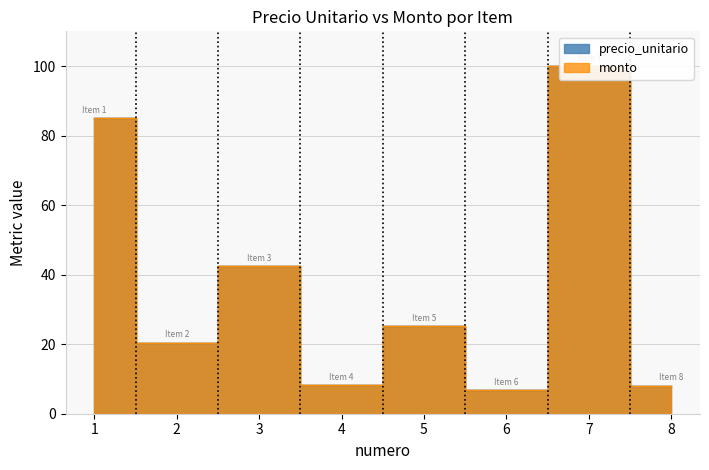

Reading left to right, list all the values displayed in this chart.

precio_unitario: 85.0	20.4	42.4	8.1	25.1	6.7	100.0	8.0
monto: 85.0	20.4	42.4	8.1	25.1	6.7	100.0	8.0